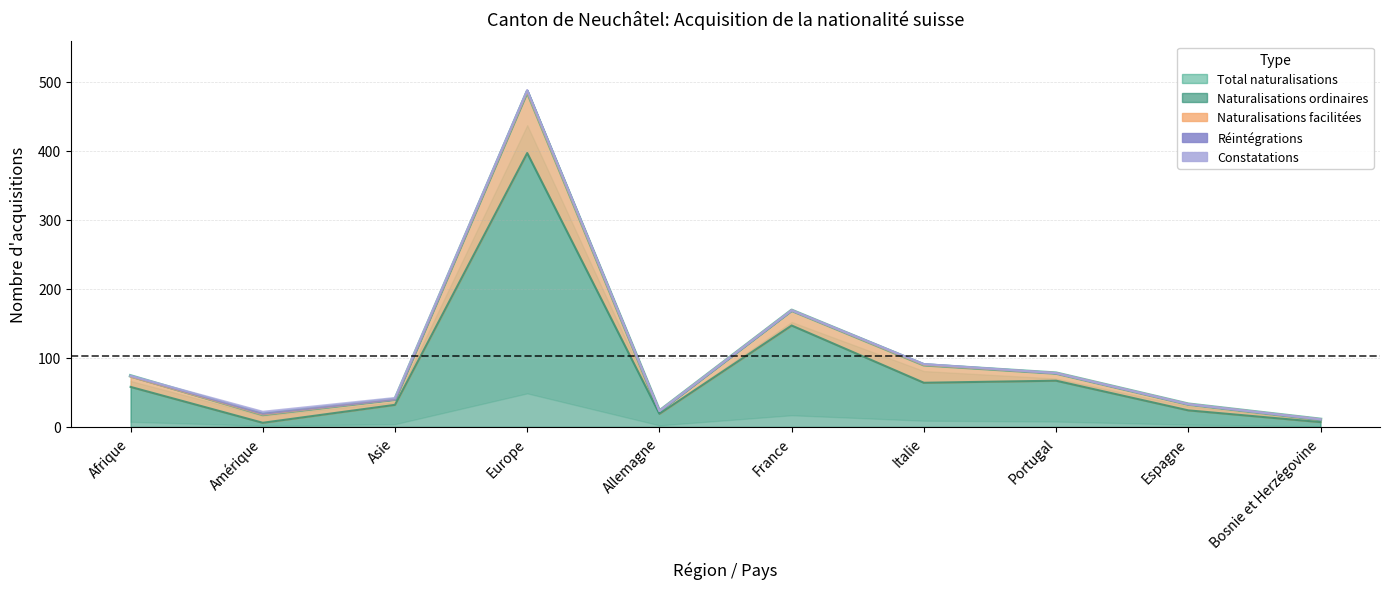

The Total naturalisations series shows 23 at Allemagne. True or false?

True